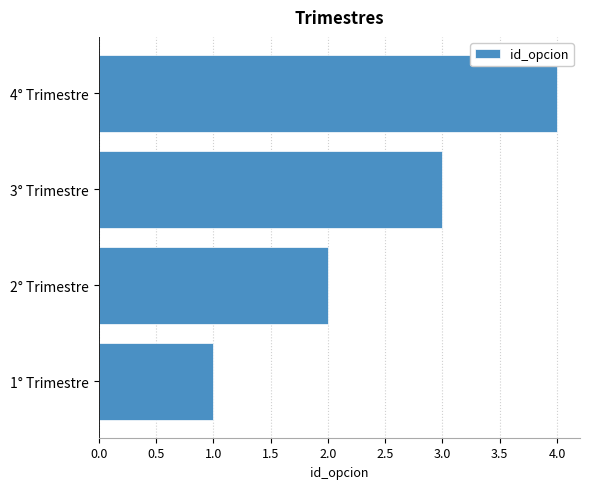

What is the greatest value displayed?

4